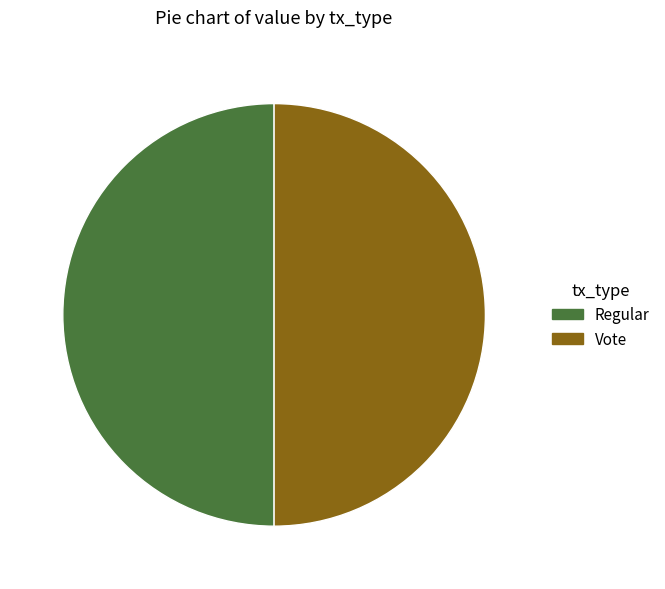

True or false: Vote accounts for 50% of the total.

True